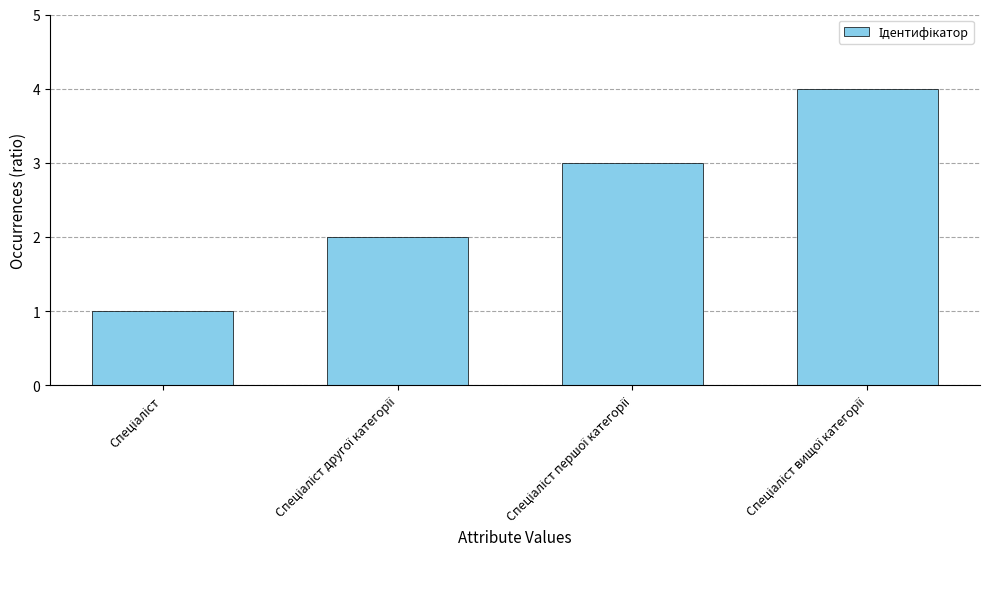

What is the maximum value shown in the chart?

4